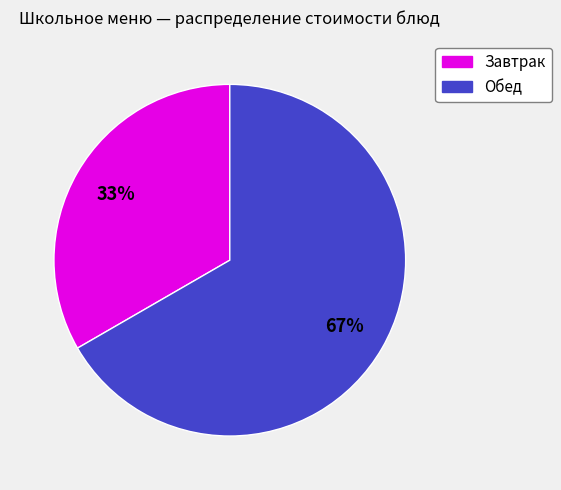

Is there a majority slice in this chart?

Yes